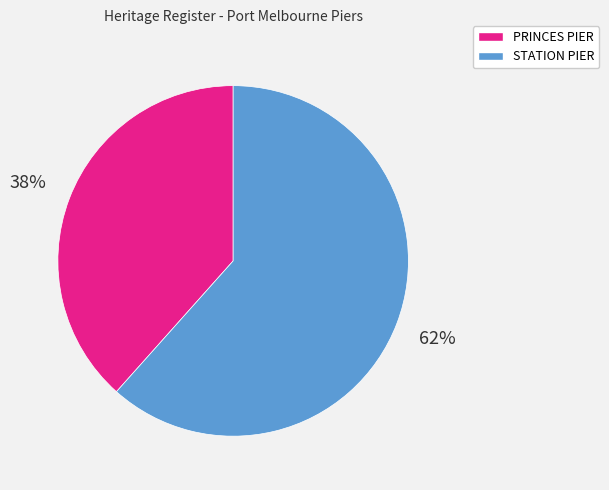

To the nearest percent, what is the combined percentage of PRINCES PIER and STATION PIER?

100%